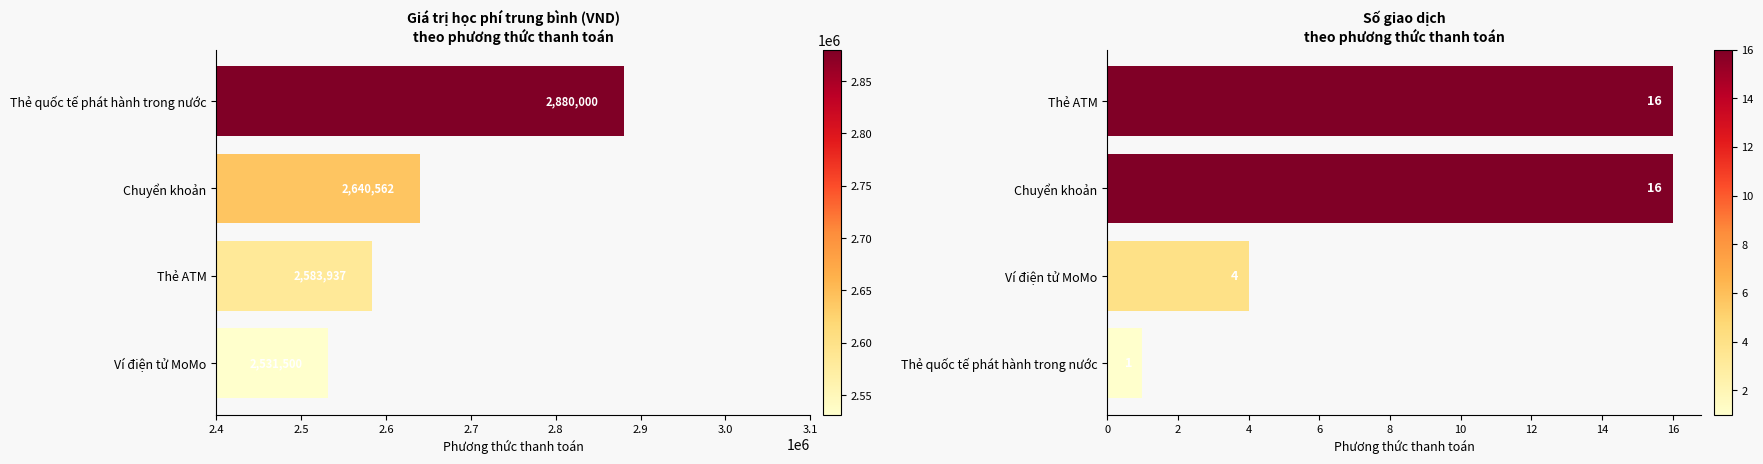

What is the ratio of the value at Chuyển khoản to the value at Ví điện tử MoMo?

1.0